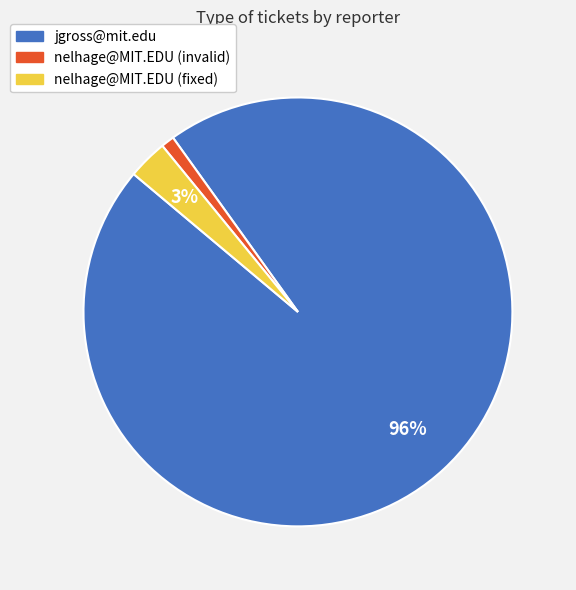

Rank the categories by value from highest to lowest.

jgross@mit.edu, nelhage@MIT.EDU (fixed), nelhage@MIT.EDU (invalid)